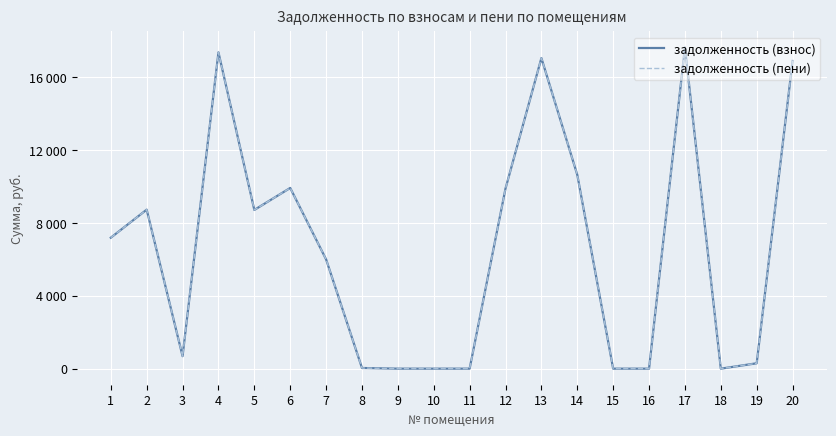

Is this an area chart (filled region under the line)?

No